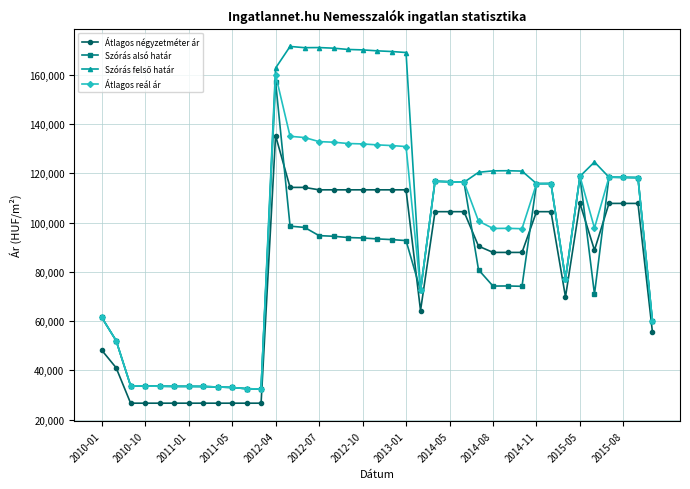

True or false: Szórás alsó határ has more than 1 interior local peaks.

True